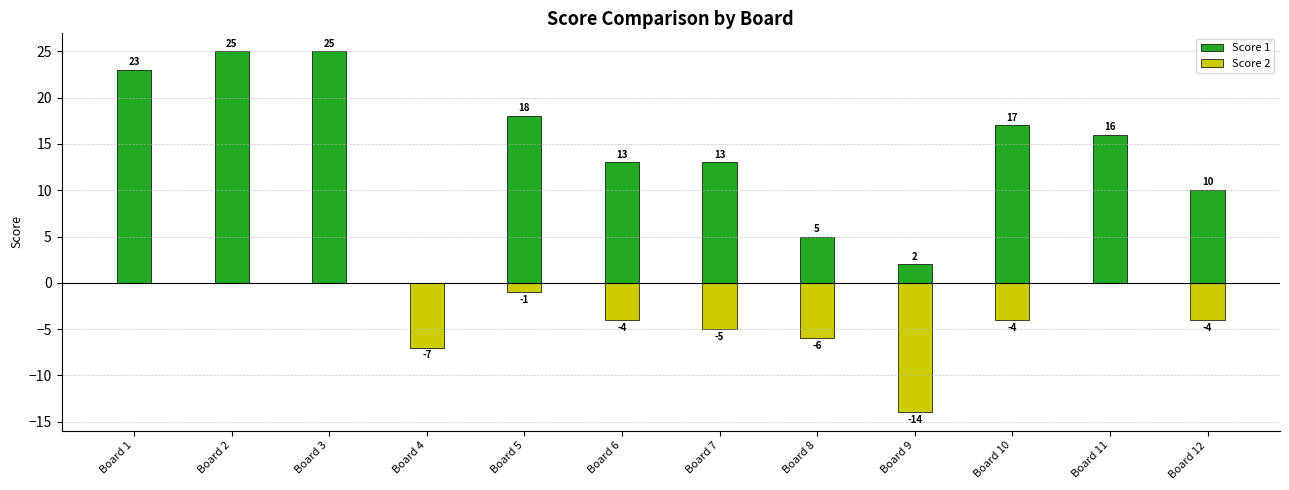

At how many categories does at least one series exceed 1?

11